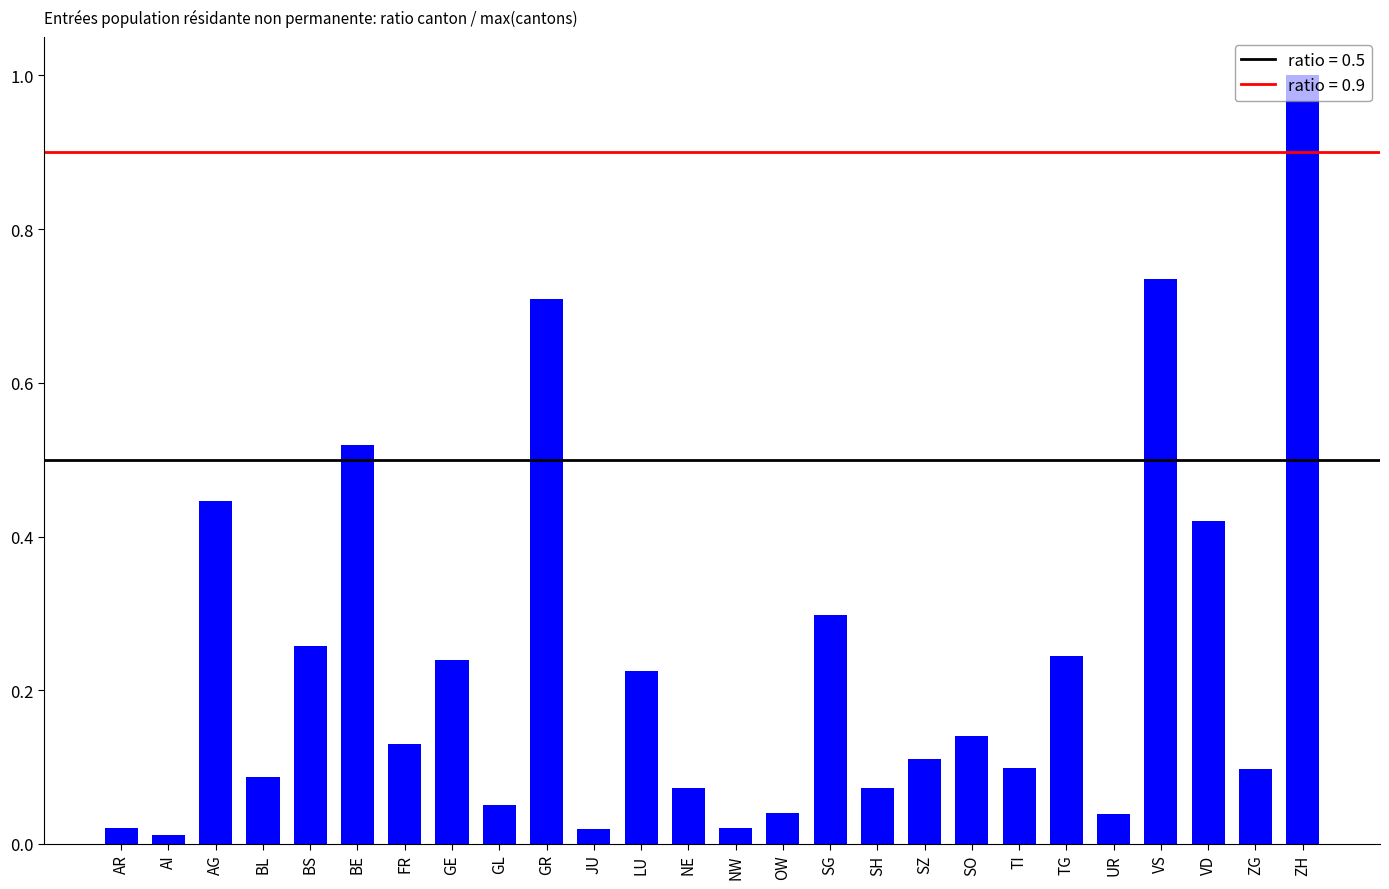

Which has a higher value, ZH or SG?

ZH